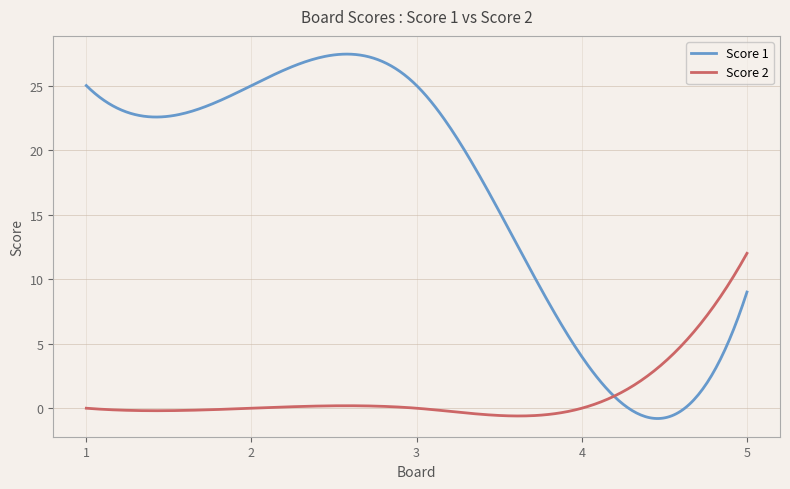

What is the highest value of the Score 2 series?

12.0